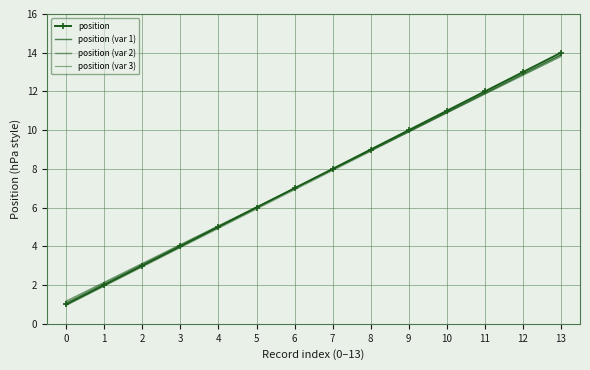

Reading right to left, list all the values displayed in this chart.

position: 13=14.0	12=13.0	11=12.0	10=11.0	9=10.0	8=9.0	7=8.0	6=7.0	5=6.0	4=5.0	3=4.0	2=3.0	1=2.0	0=1.0
position (var 1): 13=13.9	12=12.9	11=11.9	10=10.9	9=9.9	8=9.0	7=8.0	6=7.0	5=6.0	4=5.0	3=4.0	2=3.1	1=2.1	0=1.1
position (var 2): 13=13.8	12=12.8	11=11.9	10=10.9	9=9.9	8=8.9	7=8.0	6=7.0	5=6.0	4=5.1	3=4.1	2=3.1	1=2.1	0=1.2
position (var 3): 13=13.9	12=12.9	11=11.9	10=10.9	9=9.9	8=8.9	7=7.9	6=6.9	5=5.9	4=4.9	3=3.9	2=2.9	1=1.9	0=0.9